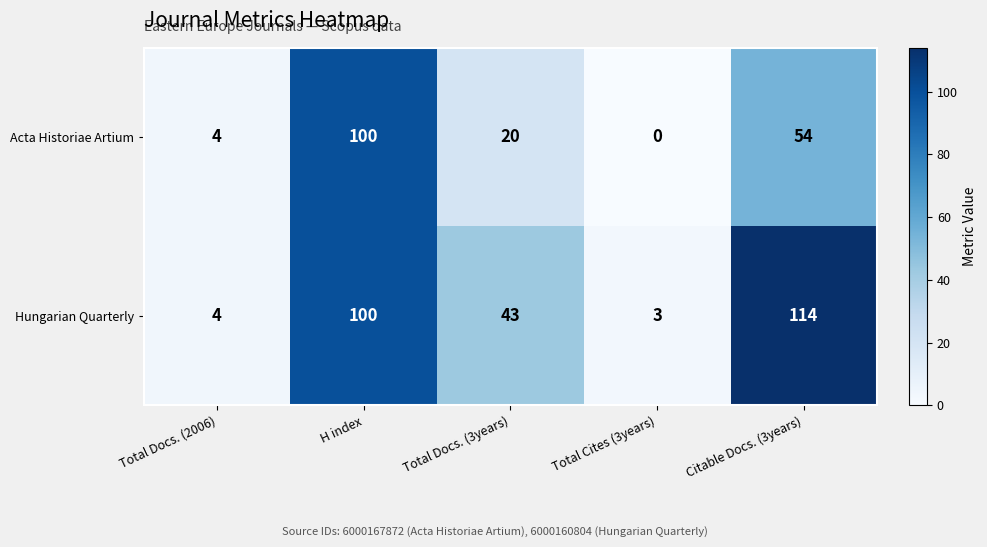

What is the greatest value displayed?

114